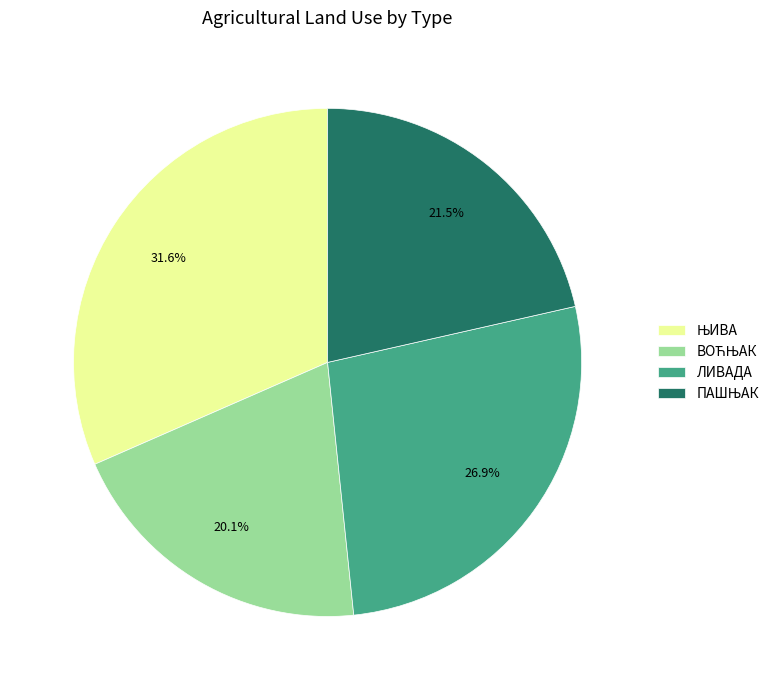

How much of the chart is everything except ЛИВАДА?

73.1%